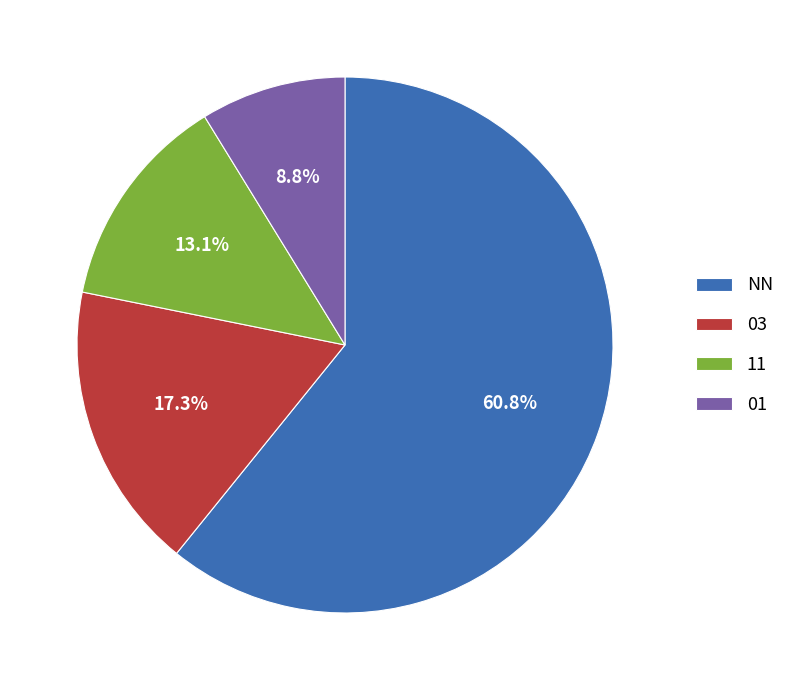

How many slices are in this pie chart?

4